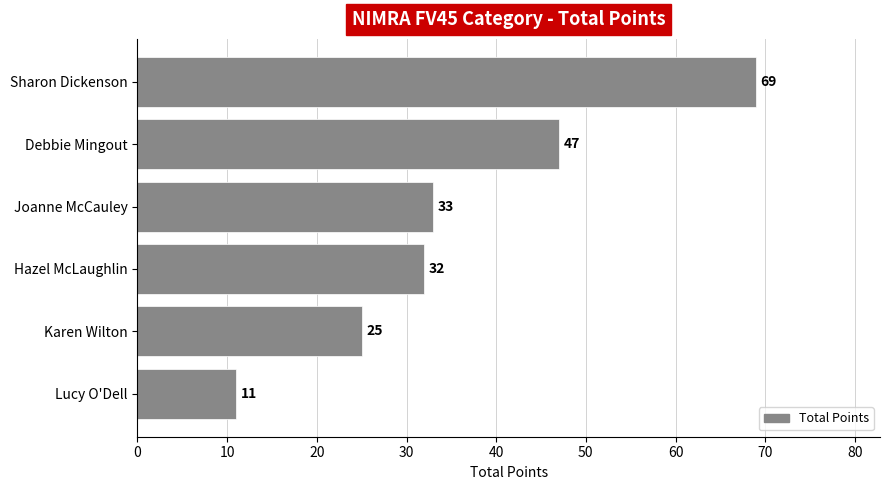

What value does the data have at Karen Wilton?

25